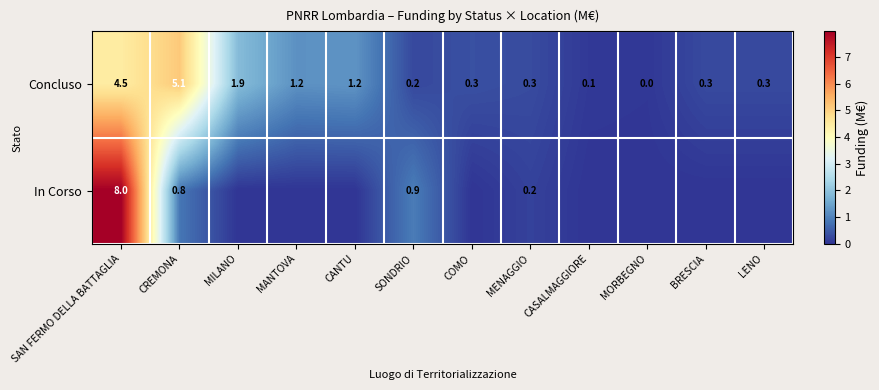

Where is Concluso nearest to the value 2?

MILANO